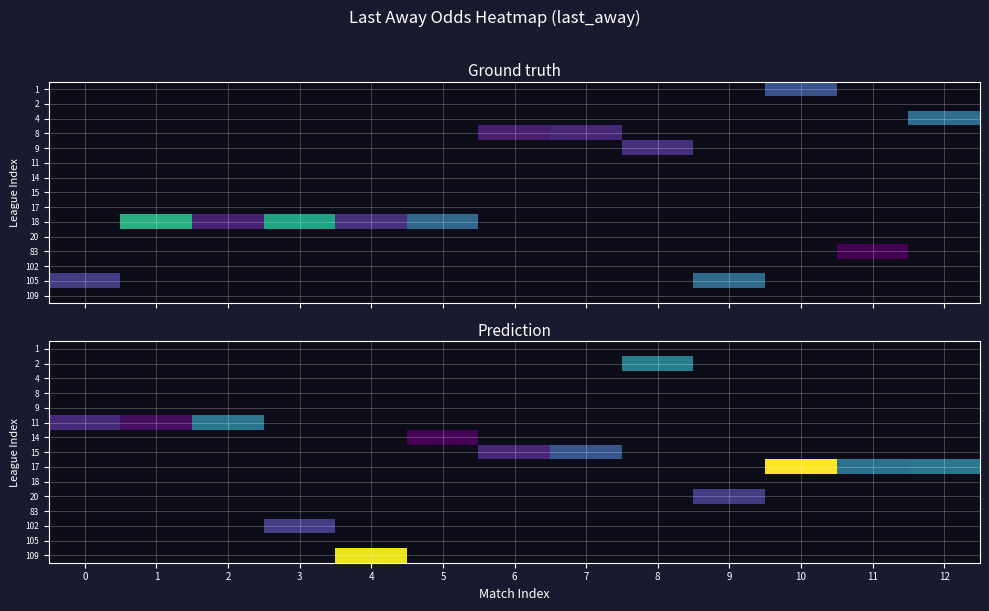

Which category has the highest value across all series?

10